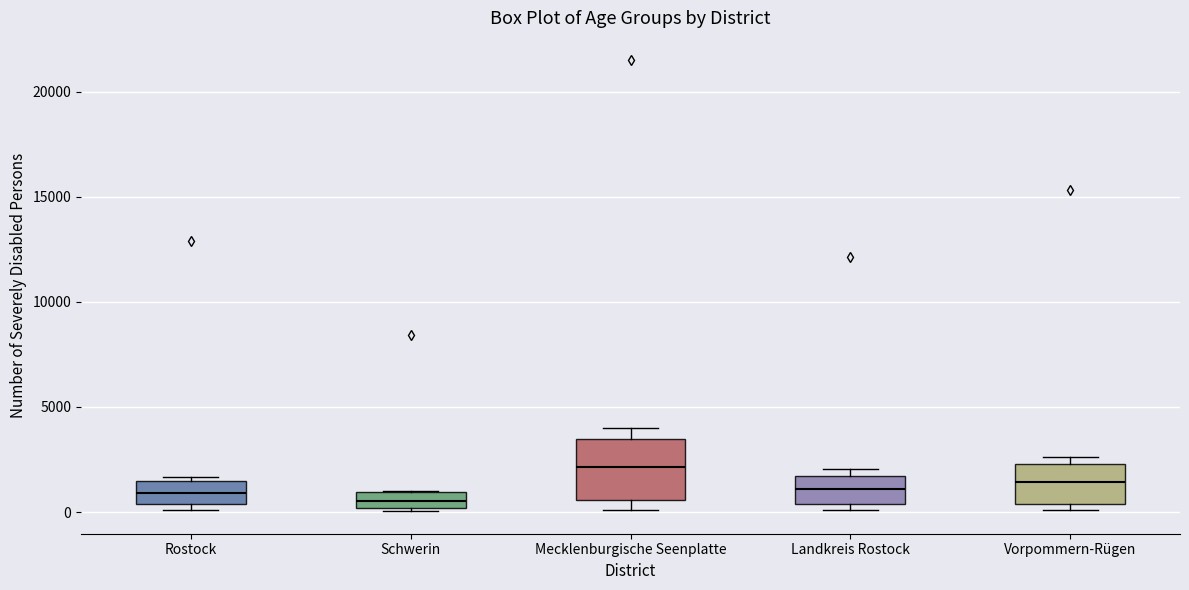

Comparing the boxes themselves (not the whiskers), which one is the tallest?

Mecklenburgische Seenplatte